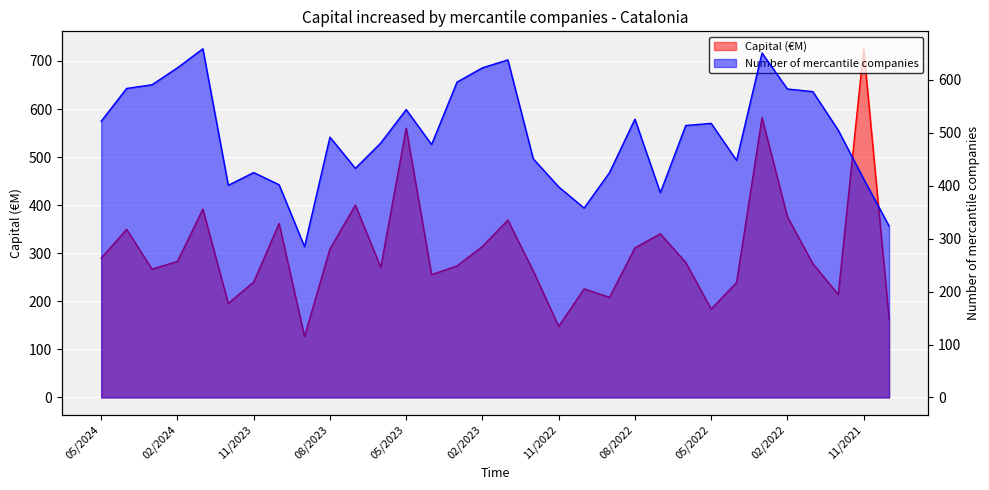

What is the label of the 15th point from the right?

12/2022